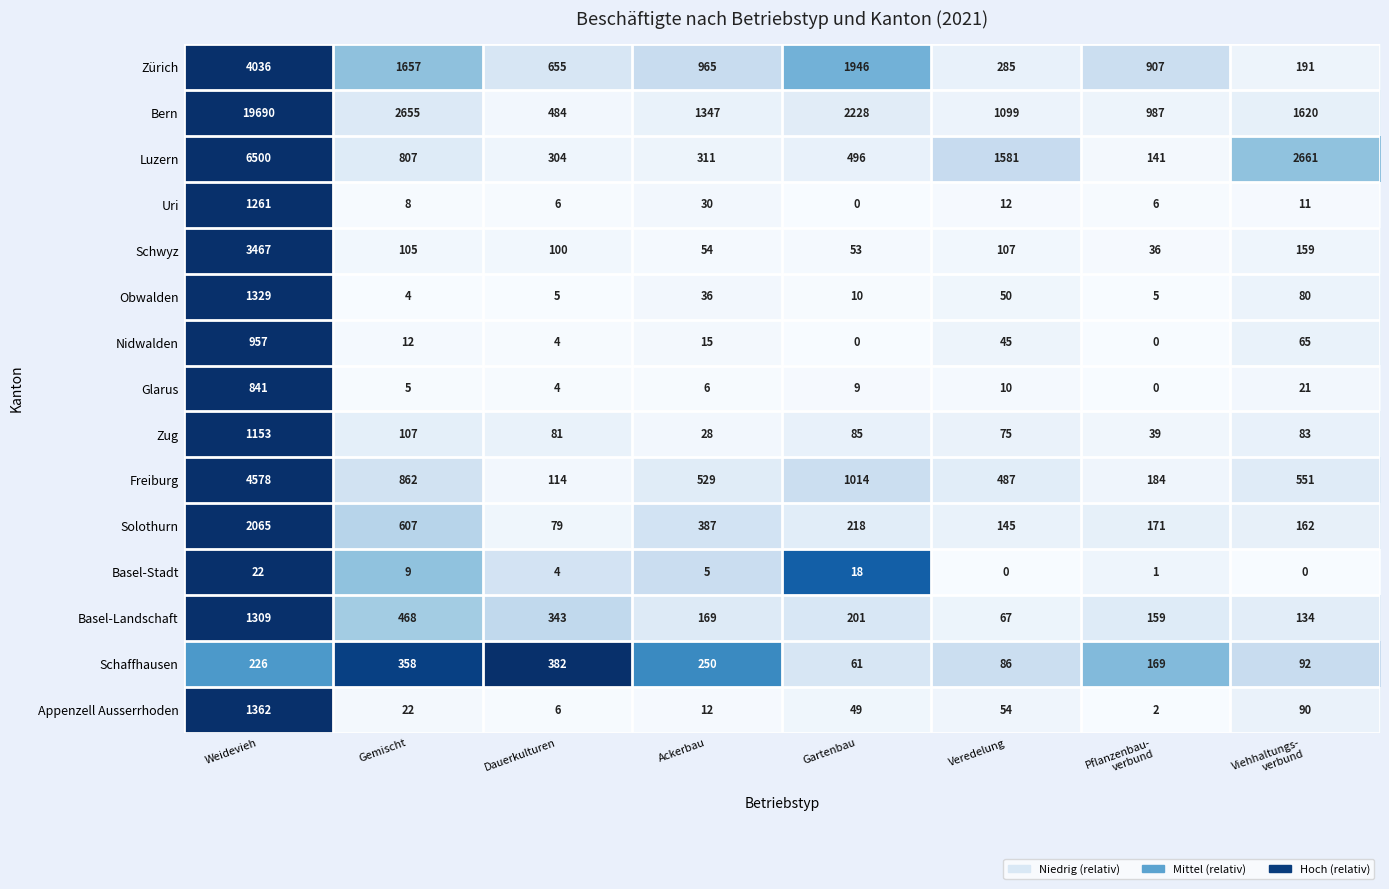

At Gemischt, list the series in order from smallest to largest.

Obwalden, Glarus, Uri, Basel-Stadt, Nidwalden, Appenzell Ausserrhoden, Schwyz, Zug, Schaffhausen, Basel-Landschaft, Solothurn, Luzern, Freiburg, Zürich, Bern